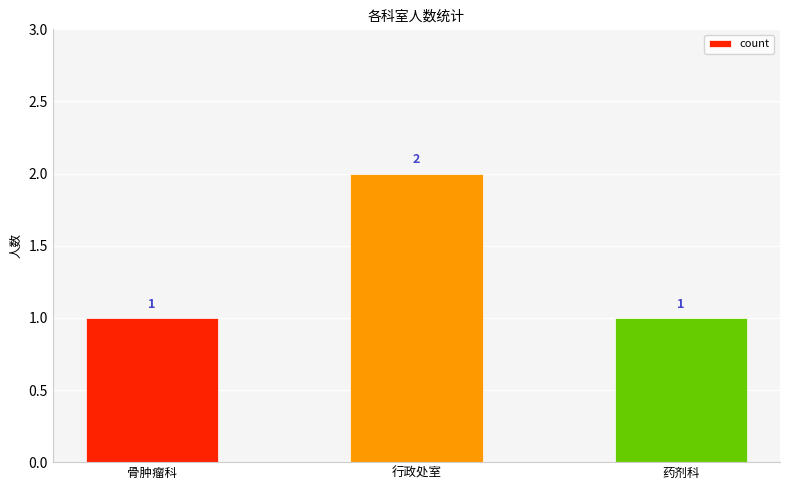

Reading left to right, what are all the values shown in this chart?

骨肿瘤科=1	行政处室=2	药剂科=1